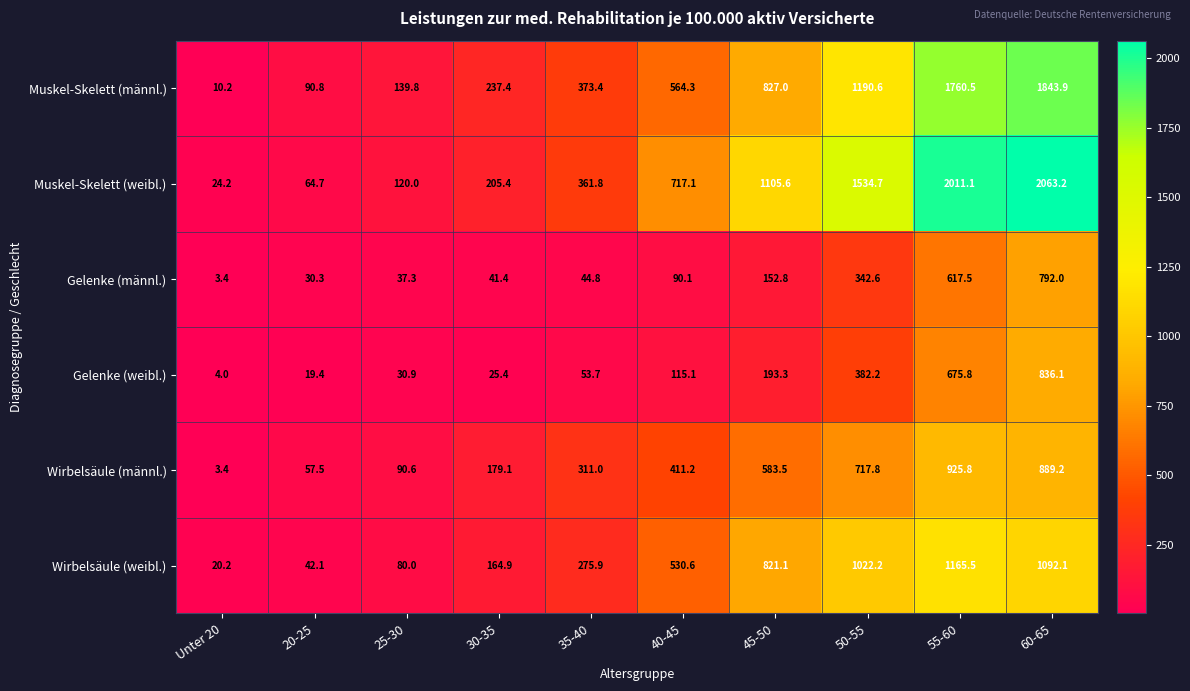

Is it true that Gelenke (weibl.) equals 78.5 at 35-40?

False